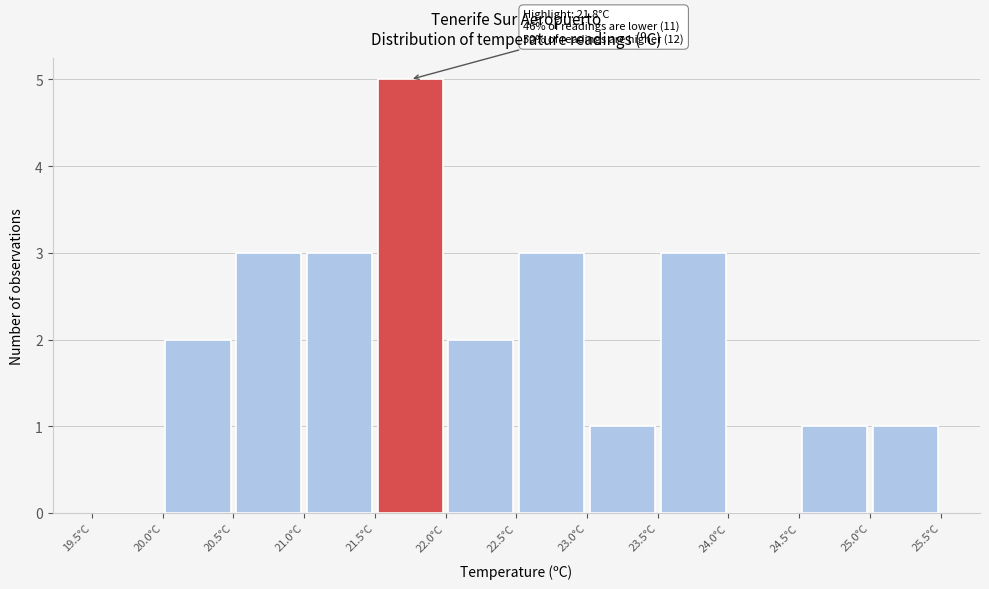

Over which range of the x-axis is the bar tallest?

21.5 to 22.0